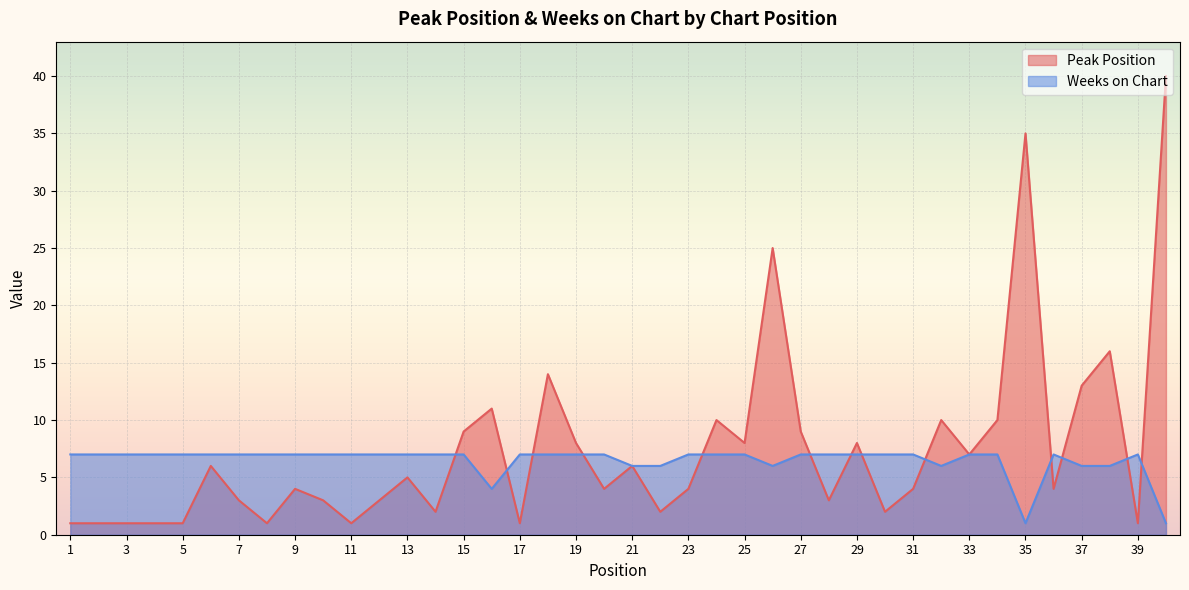

The Weeks on Chart series shows 2 at 19. True or false?

False